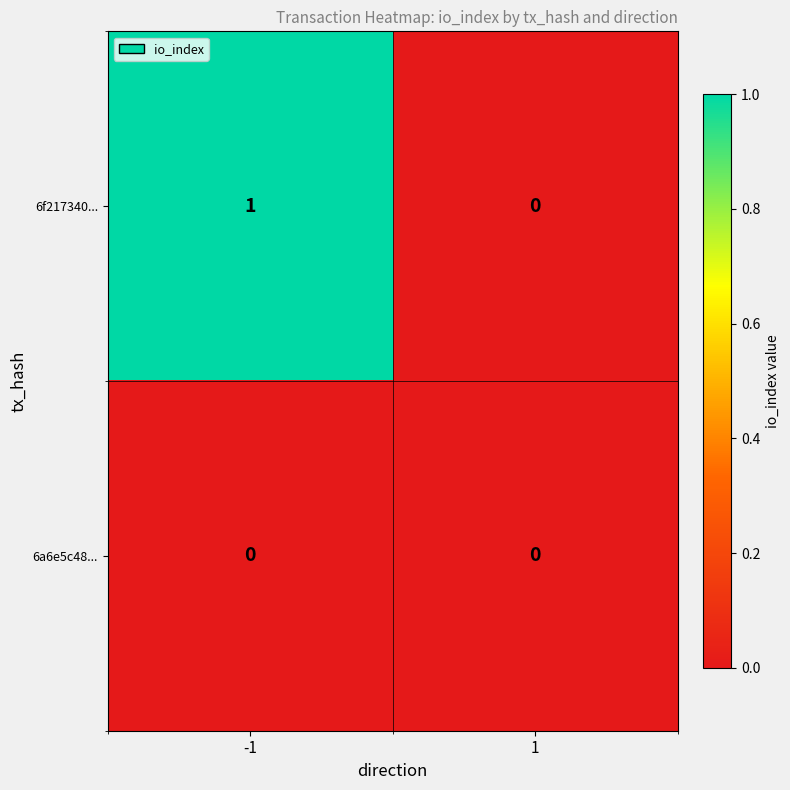

True or false: 6f217340... has a value of 2 at -1.

False